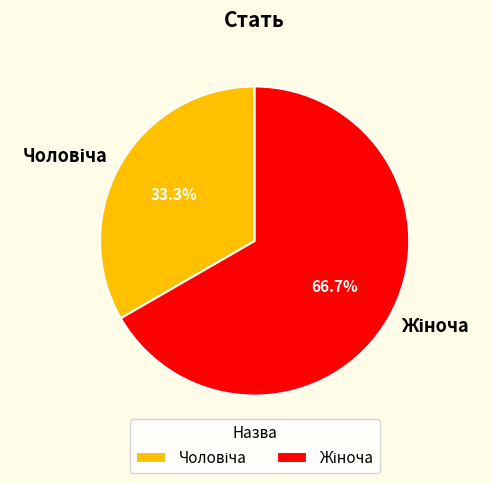

To the nearest percent, what portion does Чоловіча represent?

33%